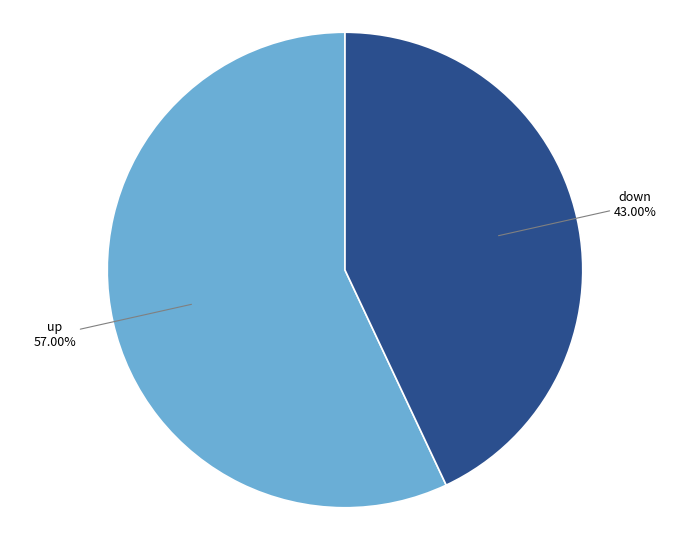

Which slice is the smallest?

down